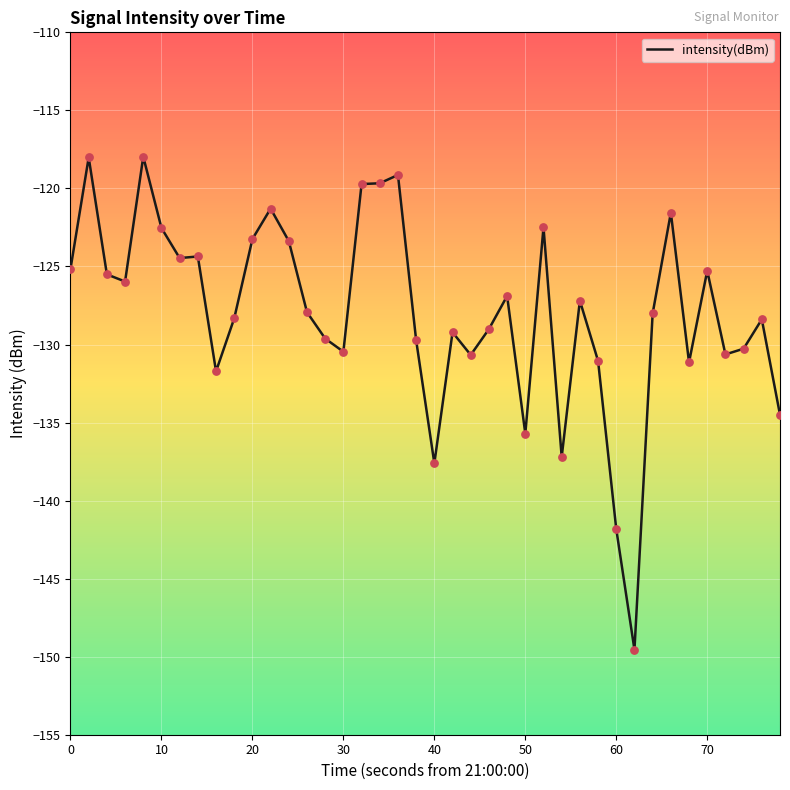

What is the difference between the maximum and minimum values?

31.6